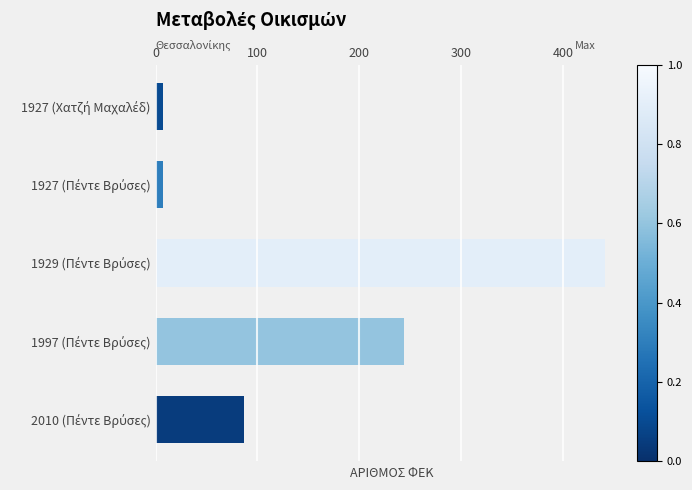

Reading top to bottom, extract all data points from this chart.

7	7	441	244	87